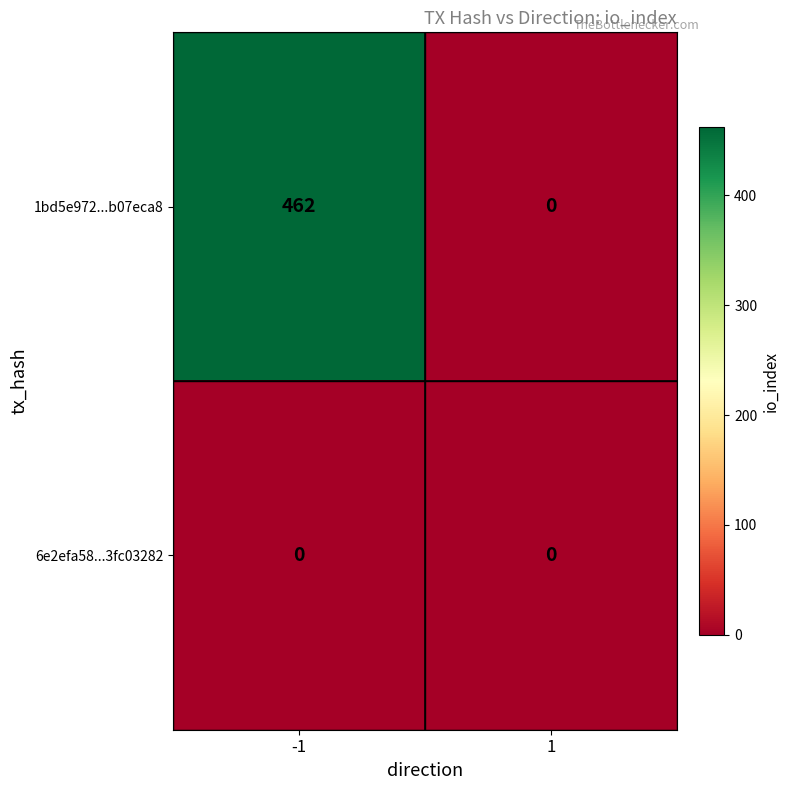

What is the sum of all 1bd5e972...b07eca8 values?

462